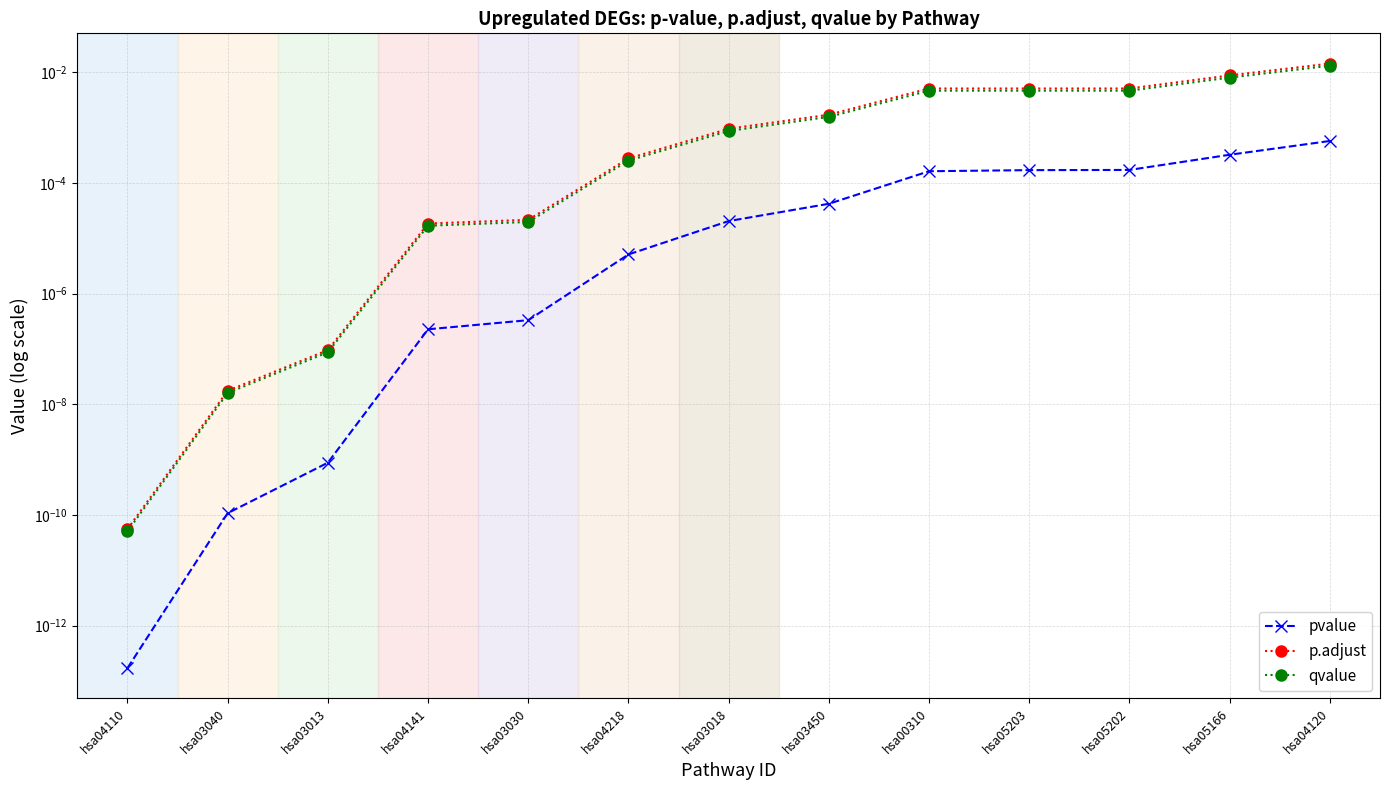

At which label does pvalue reach its peak?

hsa04120